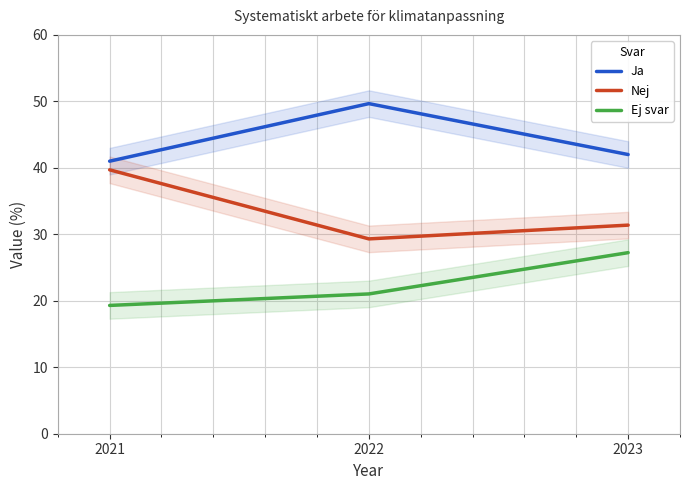

True or false: Ja has a value of 41.0 at 2021.

True